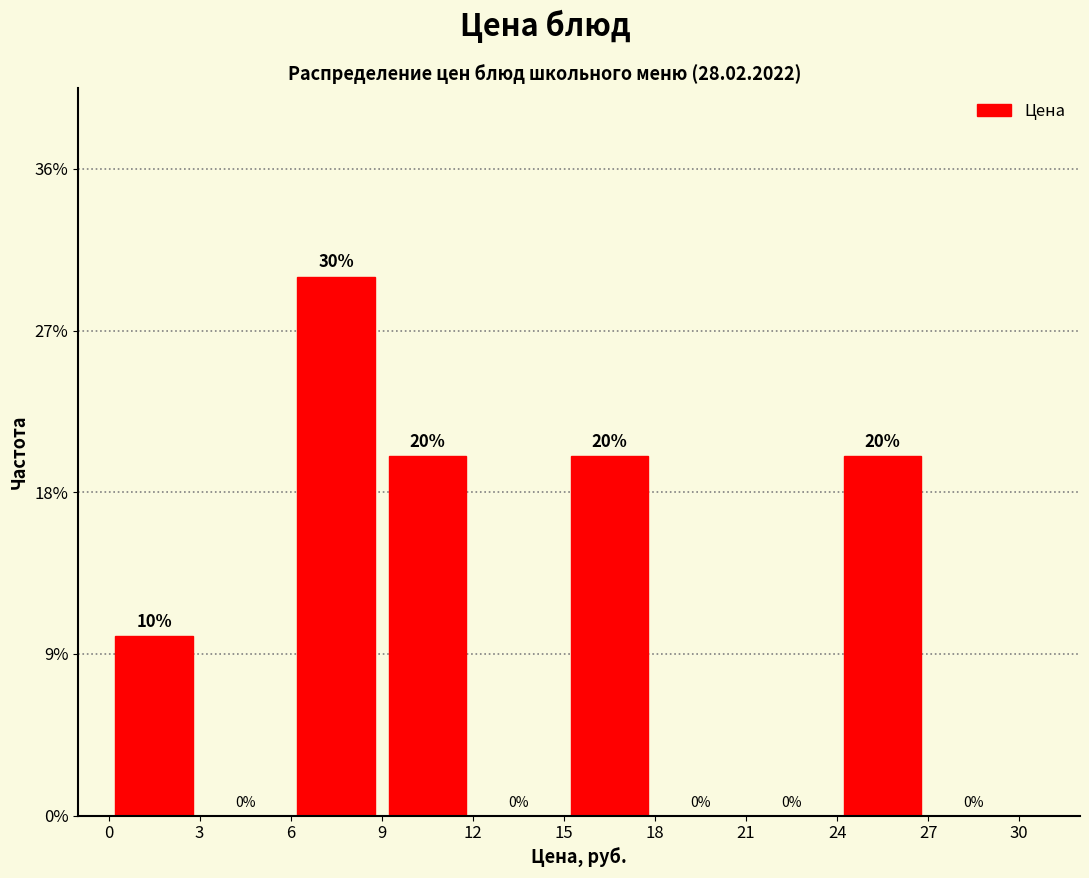

Which range on the x-axis has the tallest bar?

6 to 9